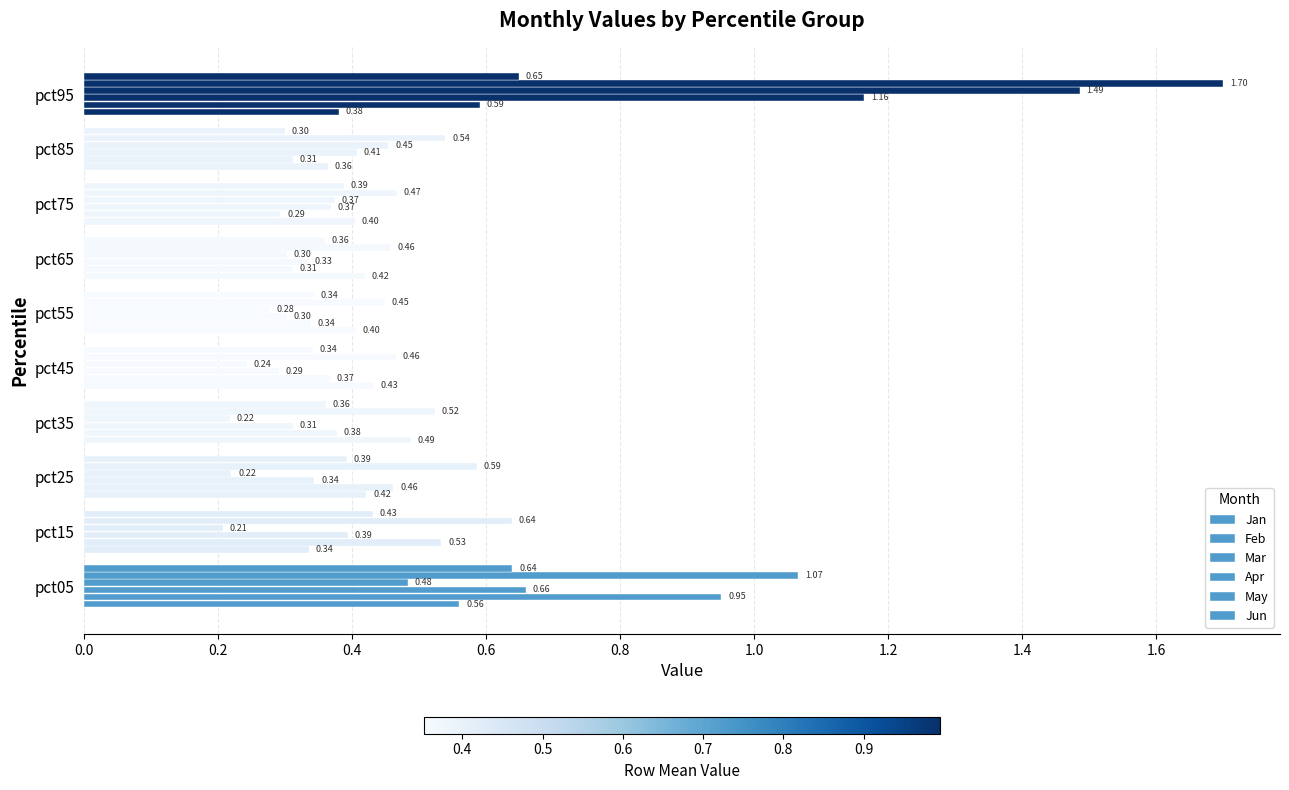

At how many categories does at least one series exceed 1?

2